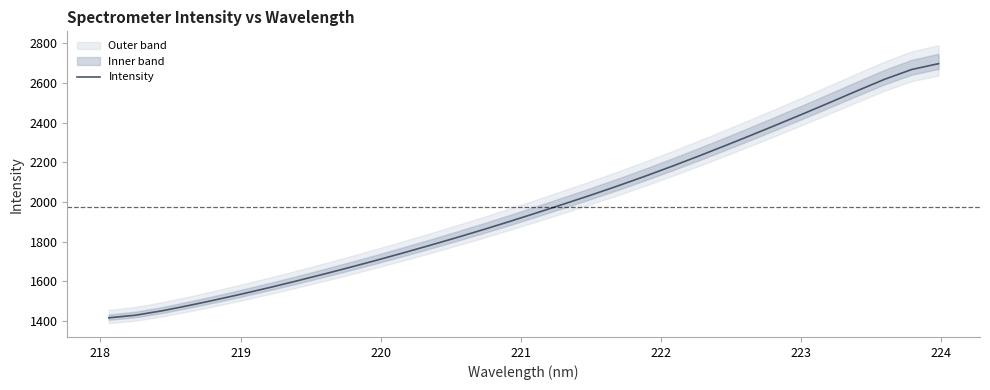

What is the maximum value shown in the chart?

2696.5